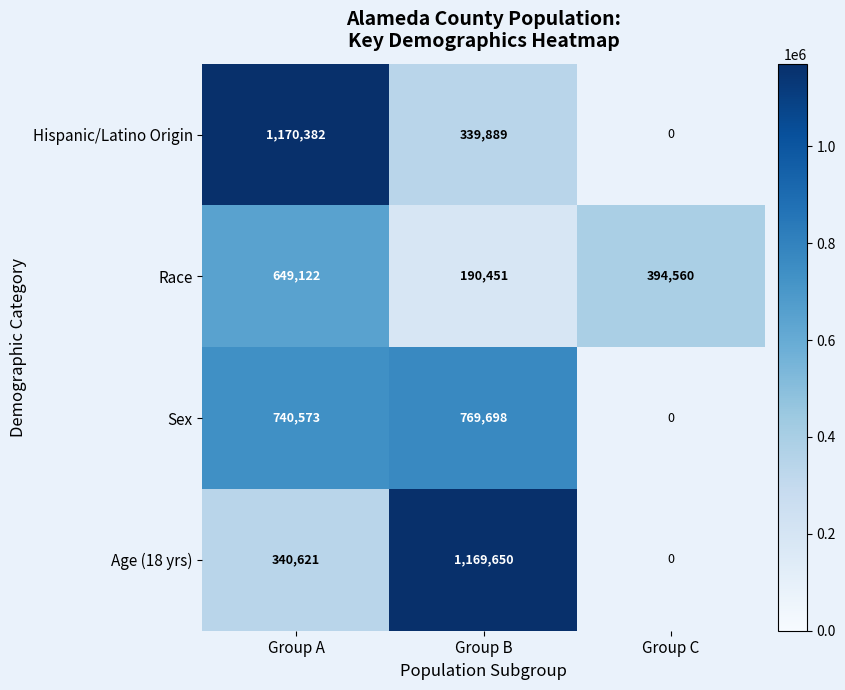

The Hispanic/Latino Origin series shows 1952915.9 at Group A. True or false?

False